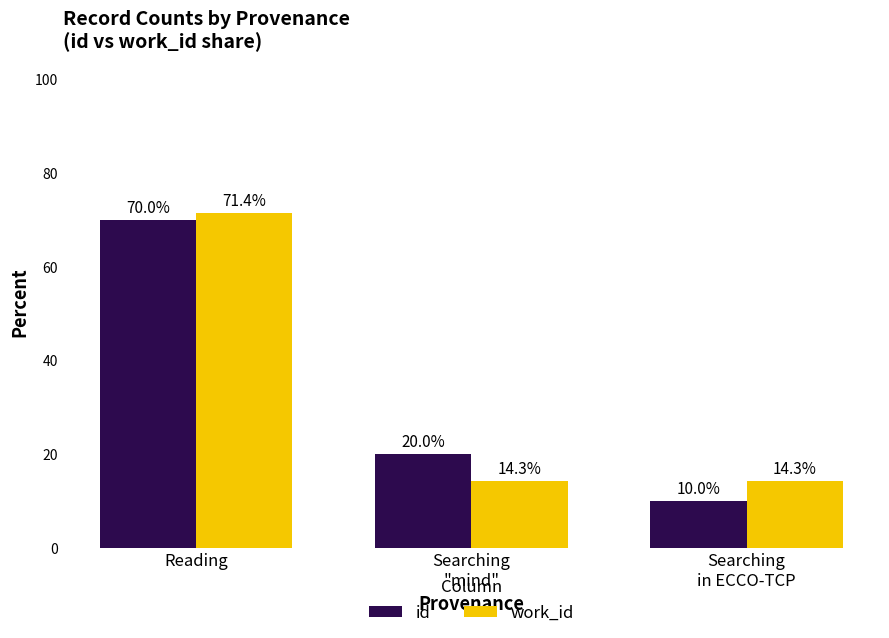

At which category is the sum across all series the highest?

Reading